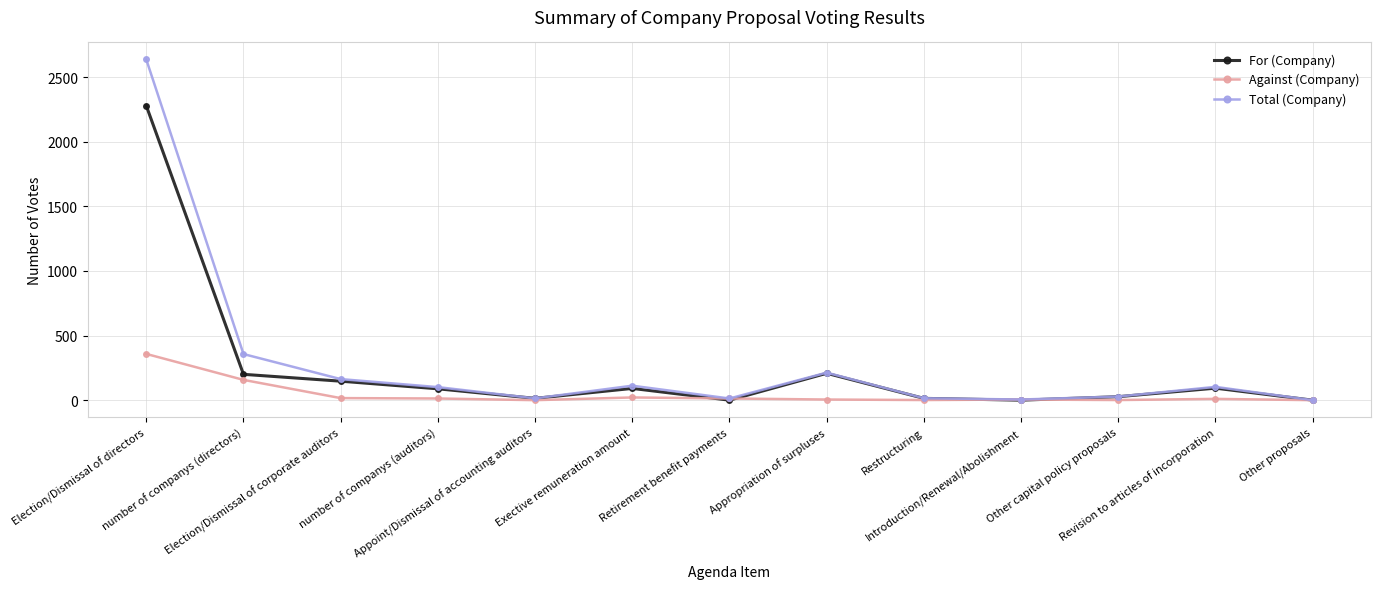

Count the number of categories in the chart.

13